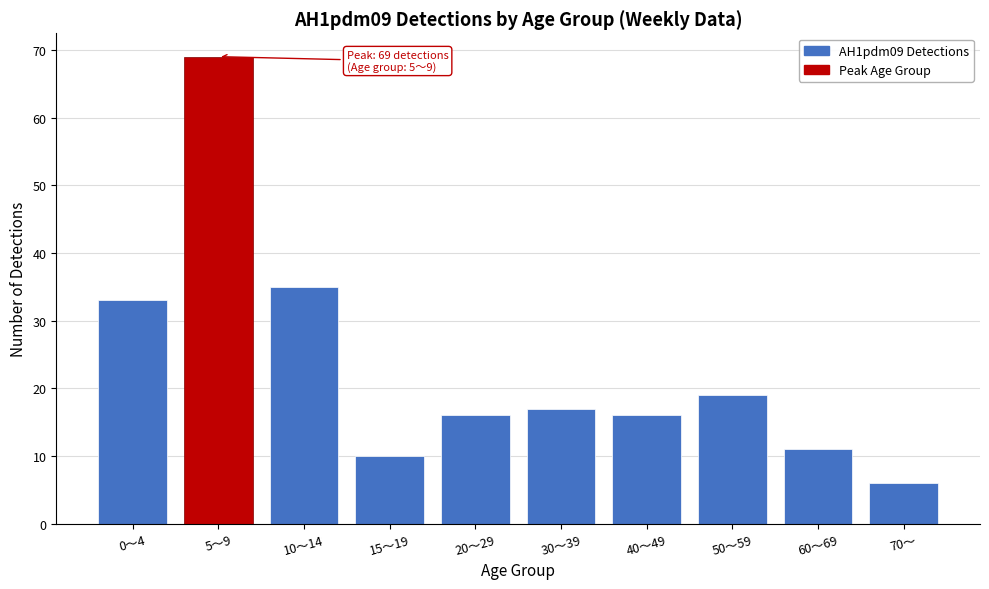

Reading left to right, list all the values displayed in this chart.

33	69	35	10	16	17	16	19	11	6